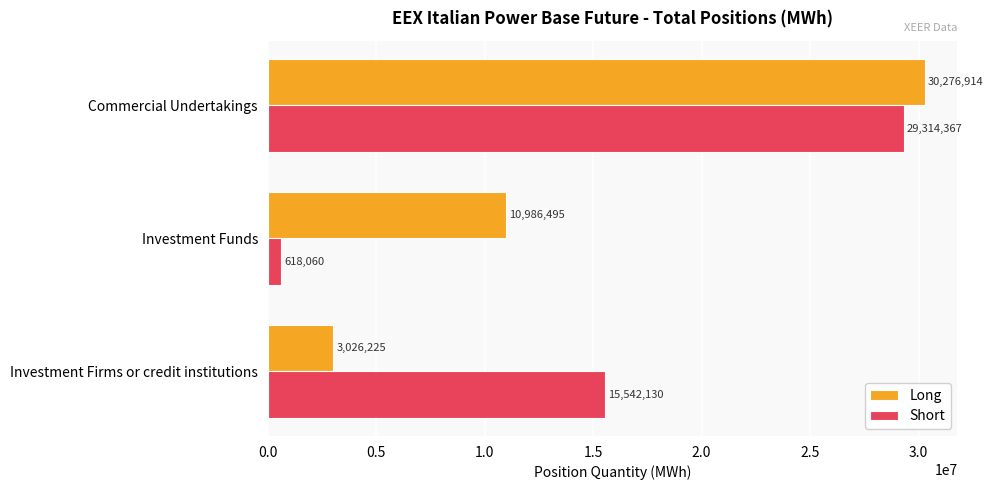

Which series has the largest total across all categories?

Short